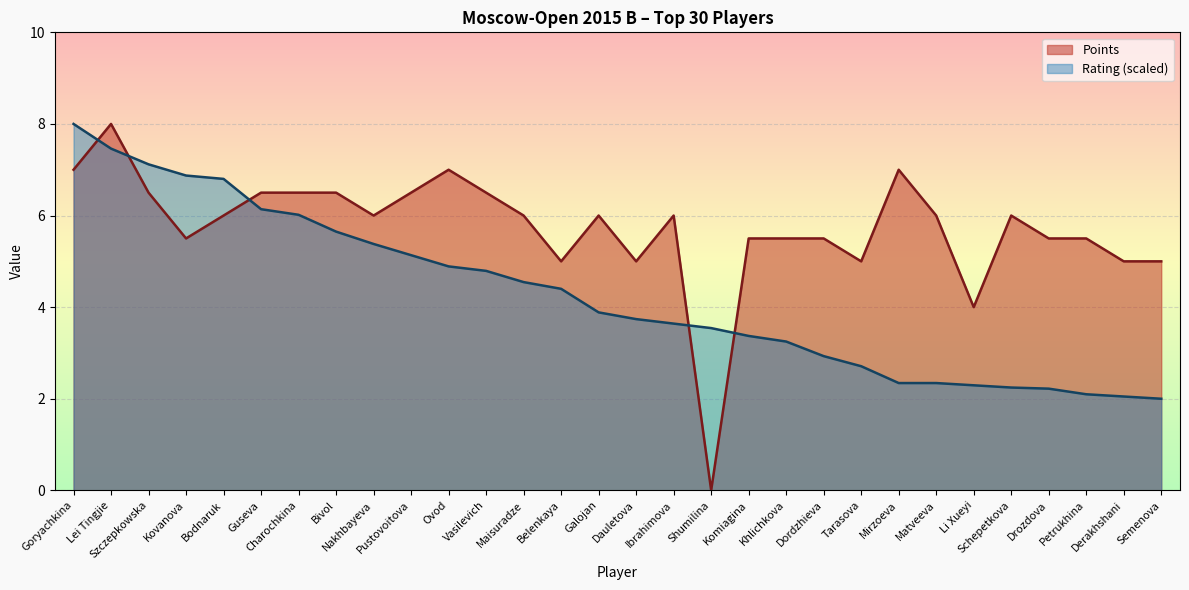

How many data points in Points are less than 6?

13